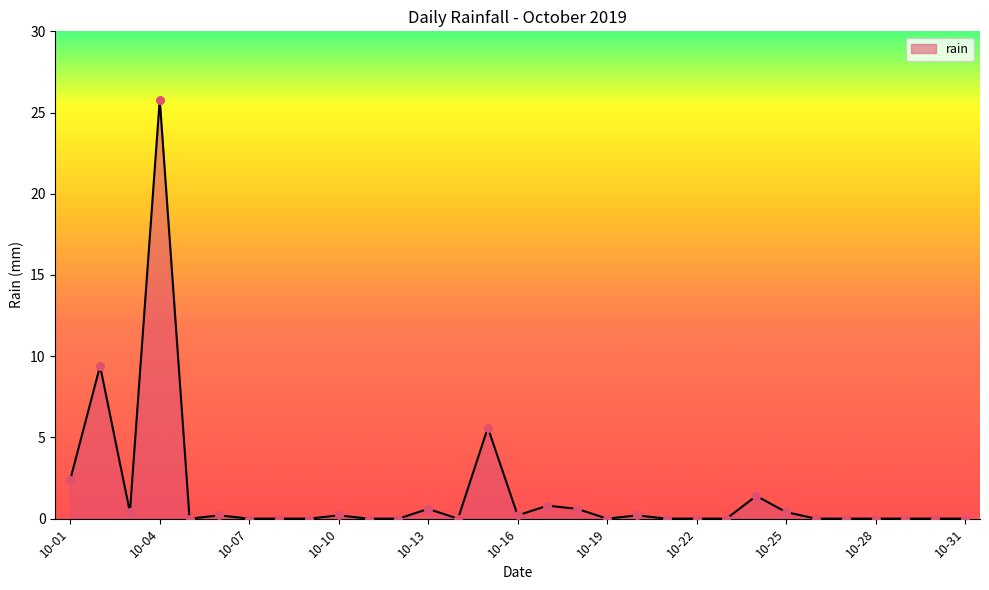

What is the difference between the maximum and minimum values?

25.8